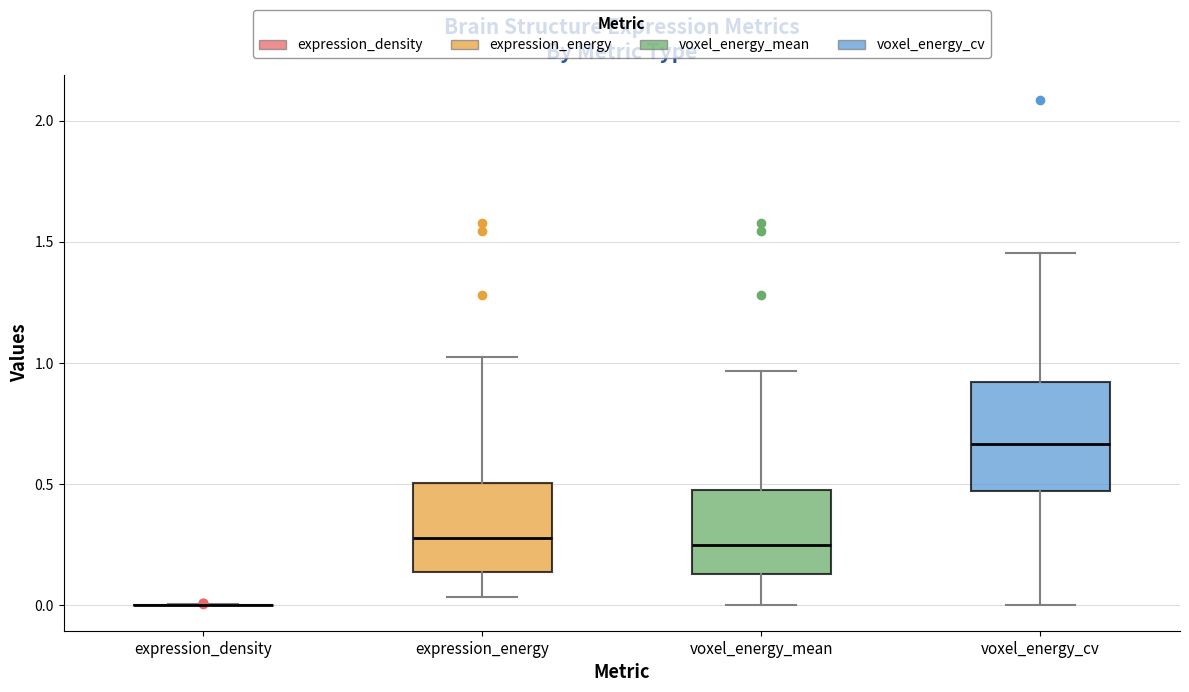

Comparing the boxes themselves (not the whiskers), which one is the tallest?

voxel_energy_cv